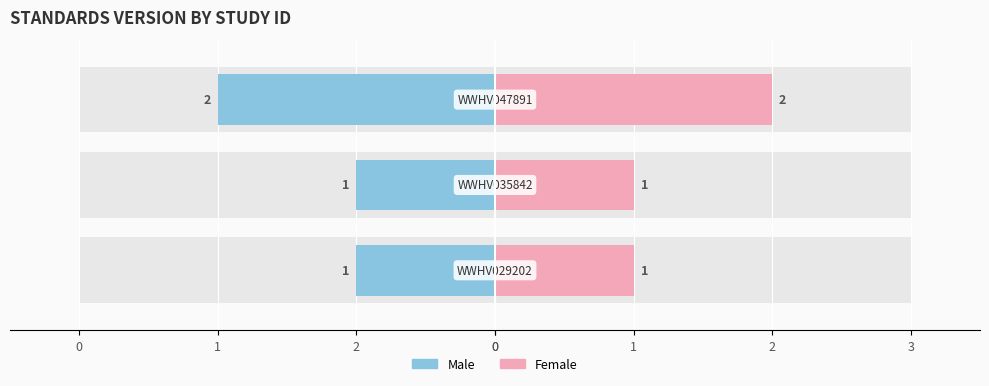

Reading right to left, what are all the values shown in this chart?

Male: 2	1	1
Female: 2	1	1